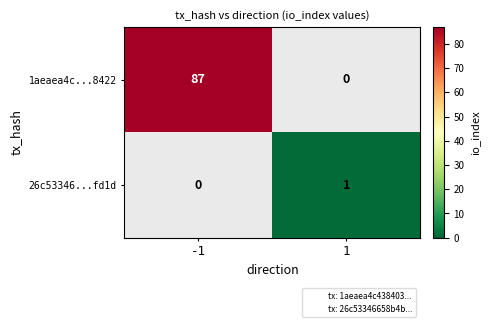

At -1, list the series in order from smallest to largest.

26c53346...fd1d, 1aeaea4c...8422